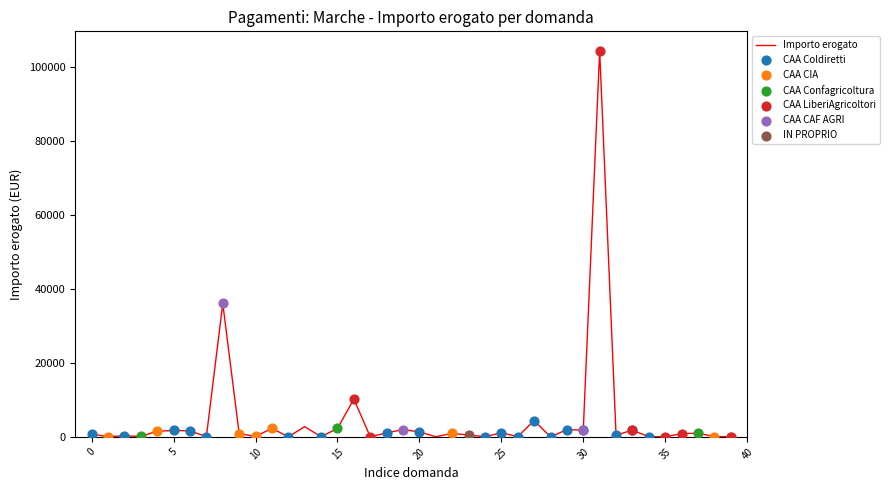

What is the ratio of the value at 27 to the value at 38?

71.0